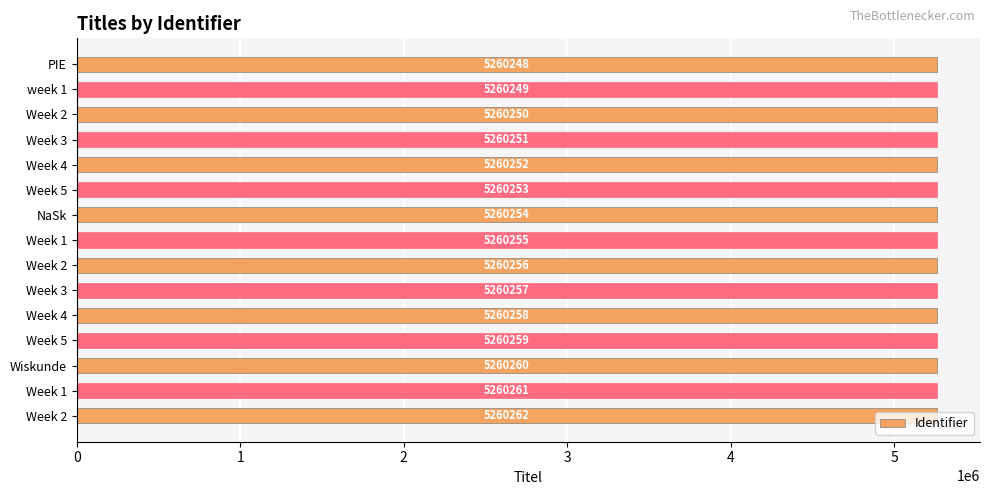

Where does the data first go above 5260255?

Week 2